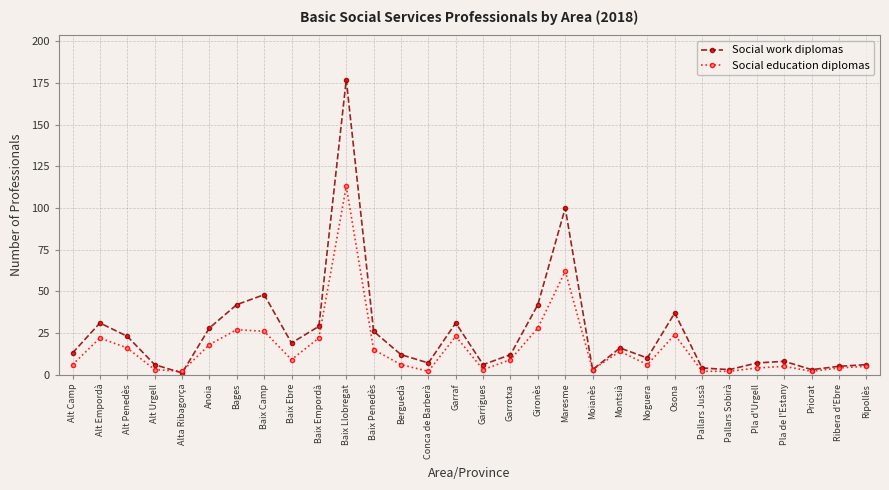

In Social work diplomas, how many points are lower than both neighbors (excluding endpoints)?

8